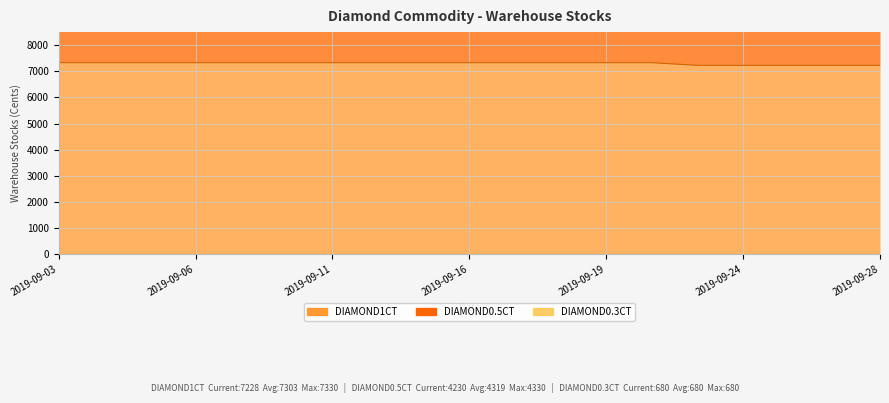

Rank the categories by DIAMOND1CT value from highest to lowest.

2019-09-03, 2019-09-04, 2019-09-05, 2019-09-06, 2019-09-09, 2019-09-10, 2019-09-11, 2019-09-12, 2019-09-15, 2019-09-16, 2019-09-17, 2019-09-18, 2019-09-19, 2019-09-21, 2019-09-23, 2019-09-24, 2019-09-25, 2019-09-26, 2019-09-28